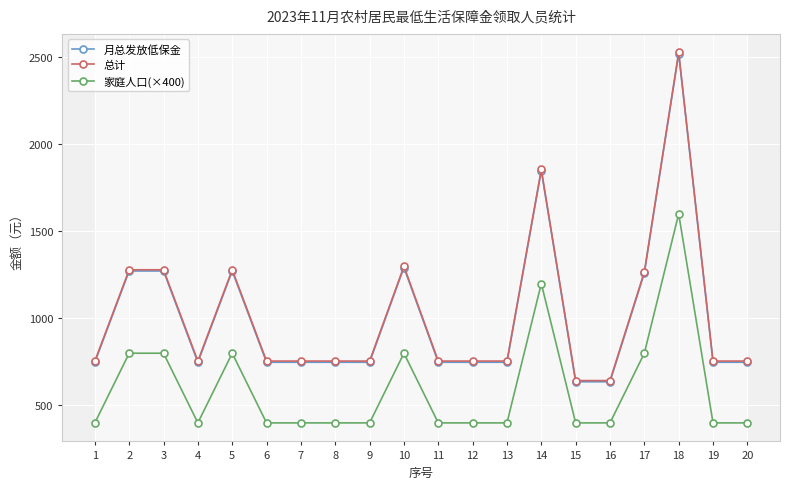

The 总计 series shows 1165.4 at 8. True or false?

False